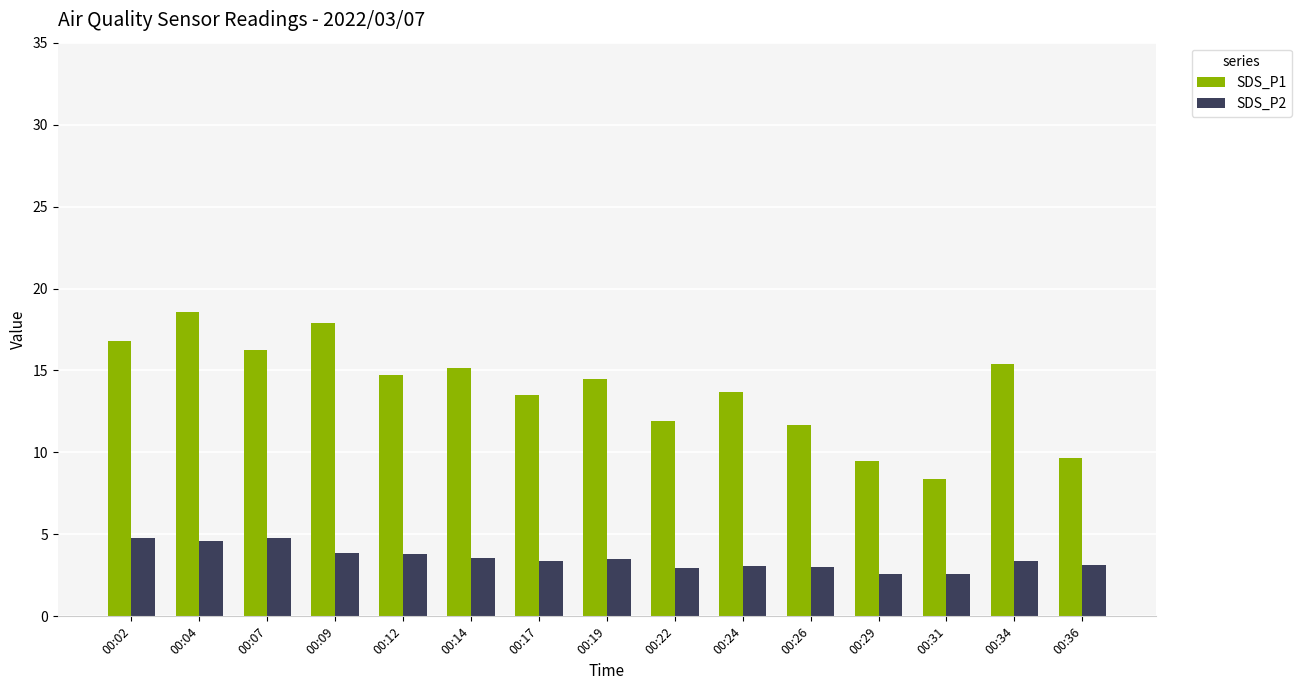

True or false: SDS_P2 has a value of 3.9 at 00:09.

True